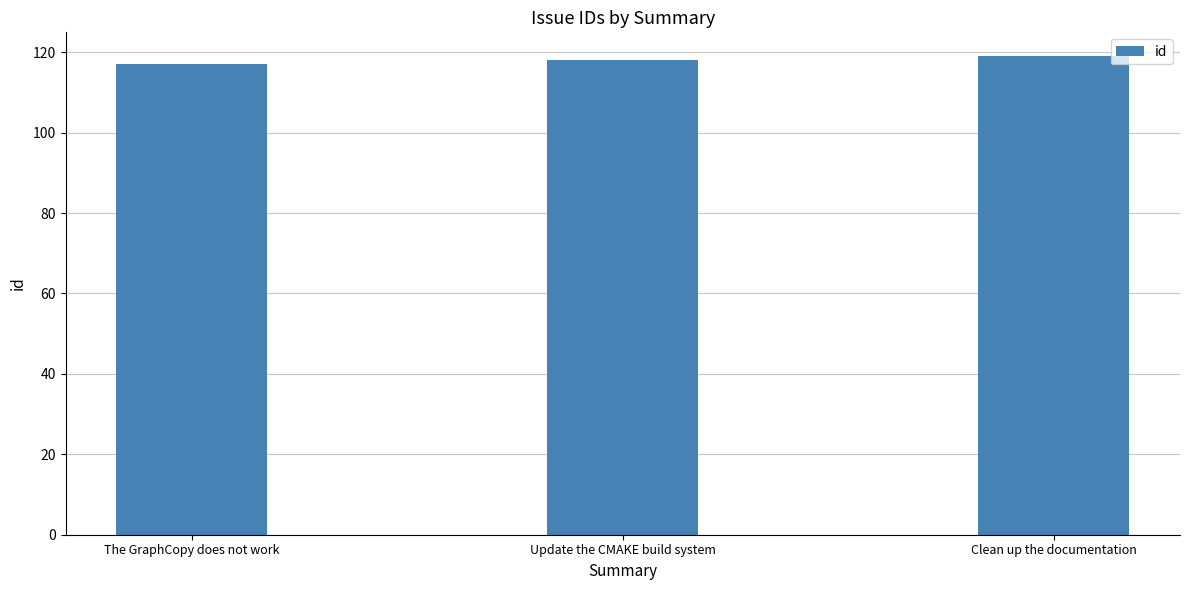

Between Update the CMAKE build system and The GraphCopy does not work, which is larger?

Update the CMAKE build system